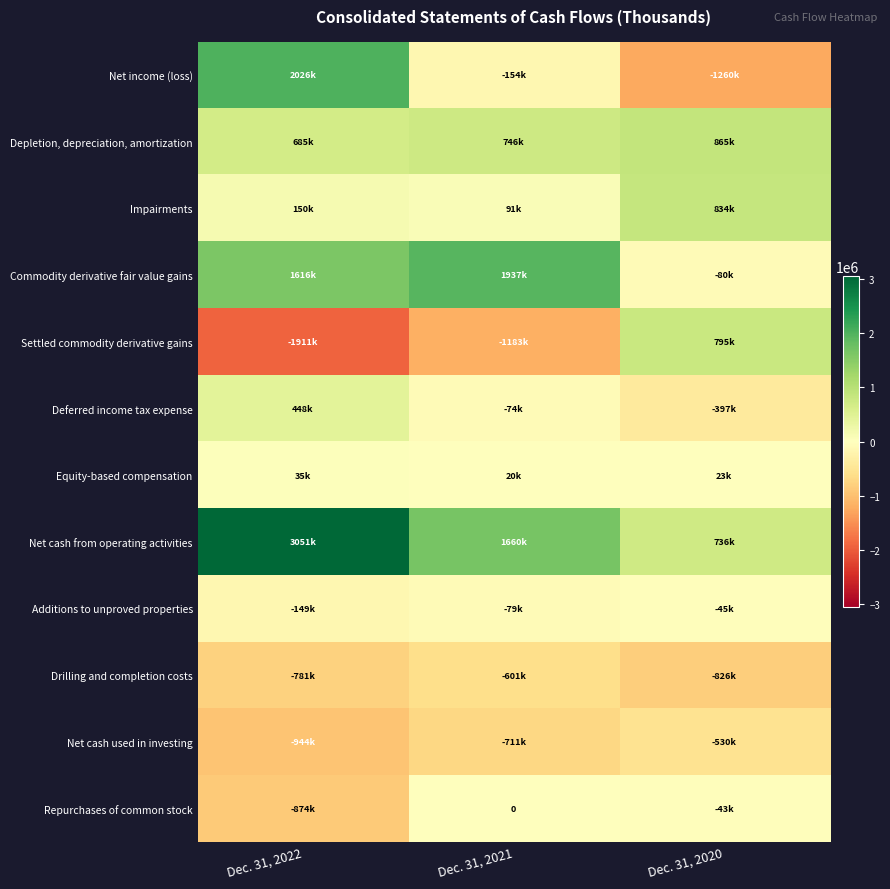

List the labels in order of Net cash used in investing value, smallest first.

Dec. 31, 2022, Dec. 31, 2021, Dec. 31, 2020